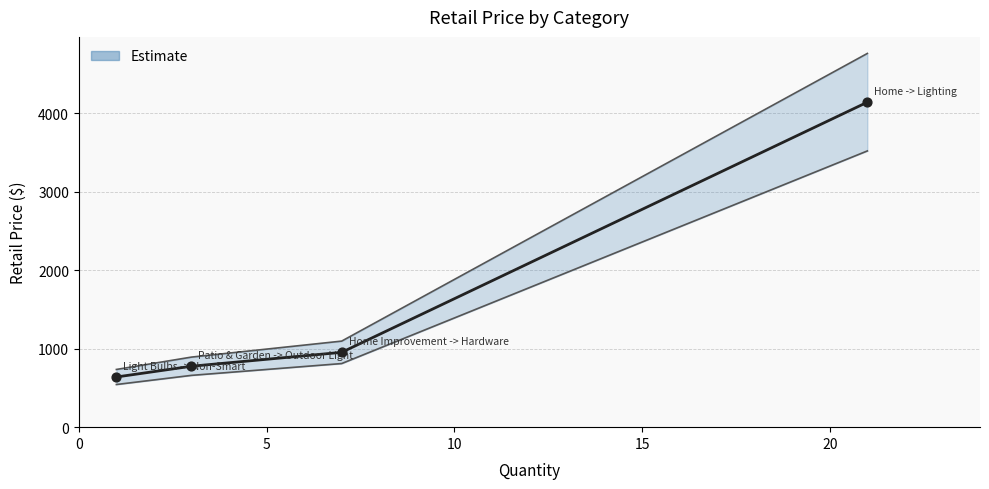

What is the change in value from Patio & Garden -> Outdoor Light to Light Bulbs -> Non-Smart?

-137.0